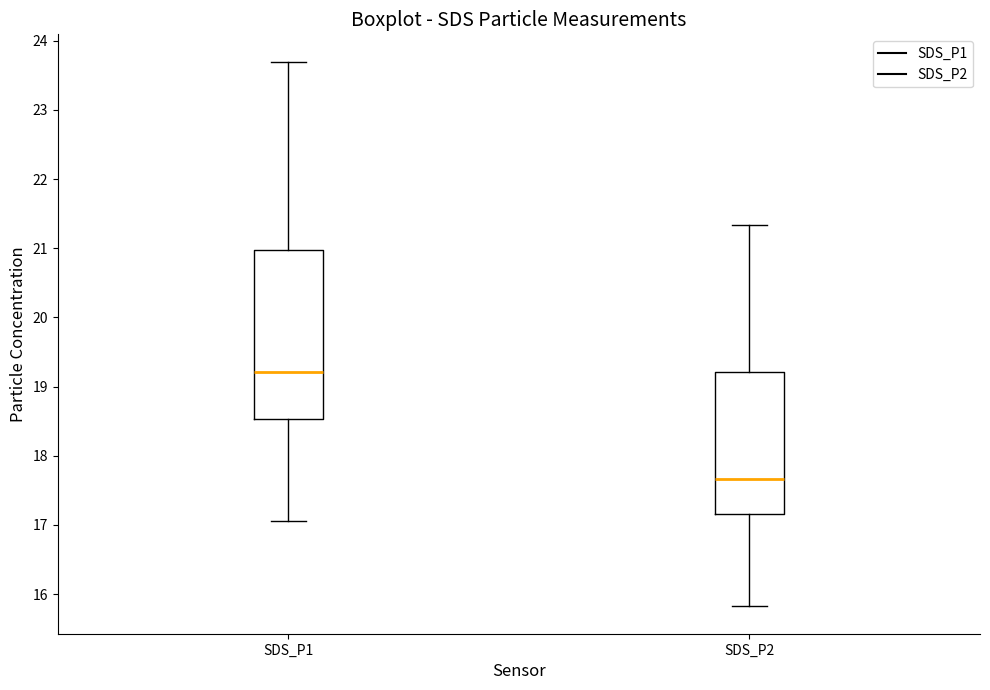

Reading left to right, transcribe this box plot: for each box, give where its median line is, the range the box spans, and where its two whiskers end, as read against the y-axis. The values are not printed on the chart, so give them approximately, as read against the axis.

SDS_P1: median 19.2, box 18.5 to 21.0, whiskers 17.1 to 23.7
SDS_P2: median 17.7, box 17.2 to 19.2, whiskers 15.8 to 21.3